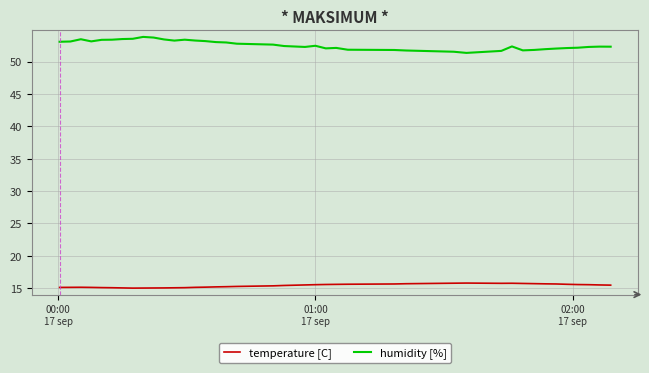

True or false: temperature [C] and humidity [%] cross at least once.

False